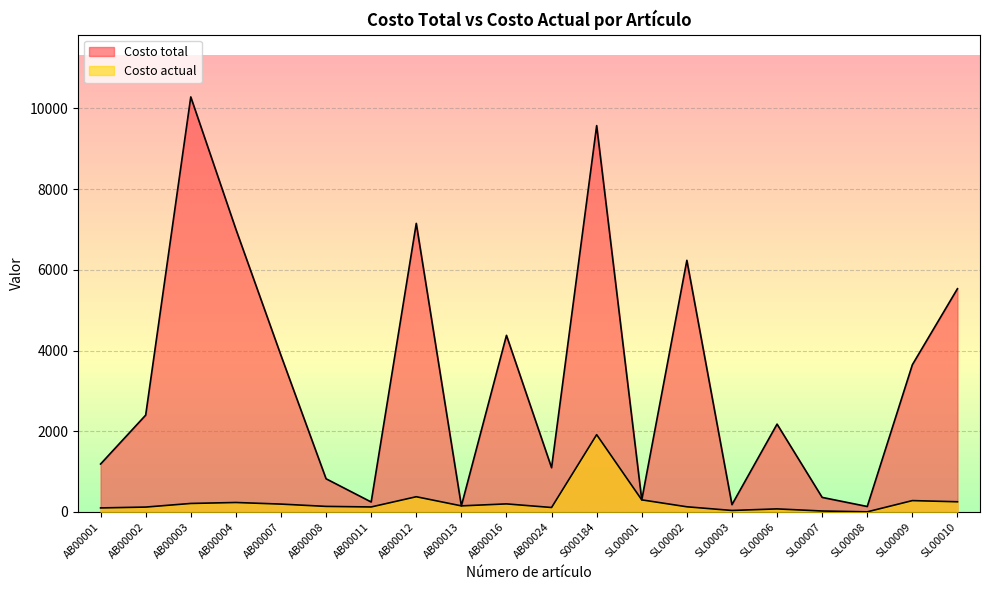

What is the difference between the second highest and second lowest values in the Costo total series?

9425.8